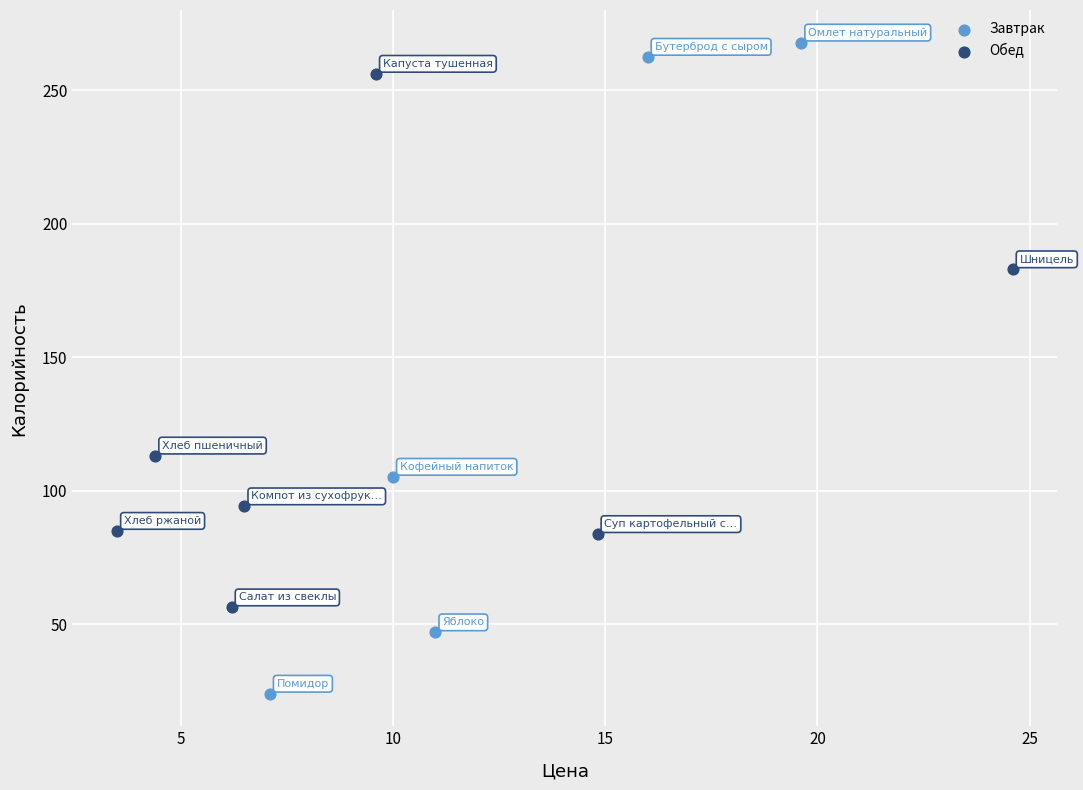

What are all the series names shown in the legend?

Завтрак, Обед